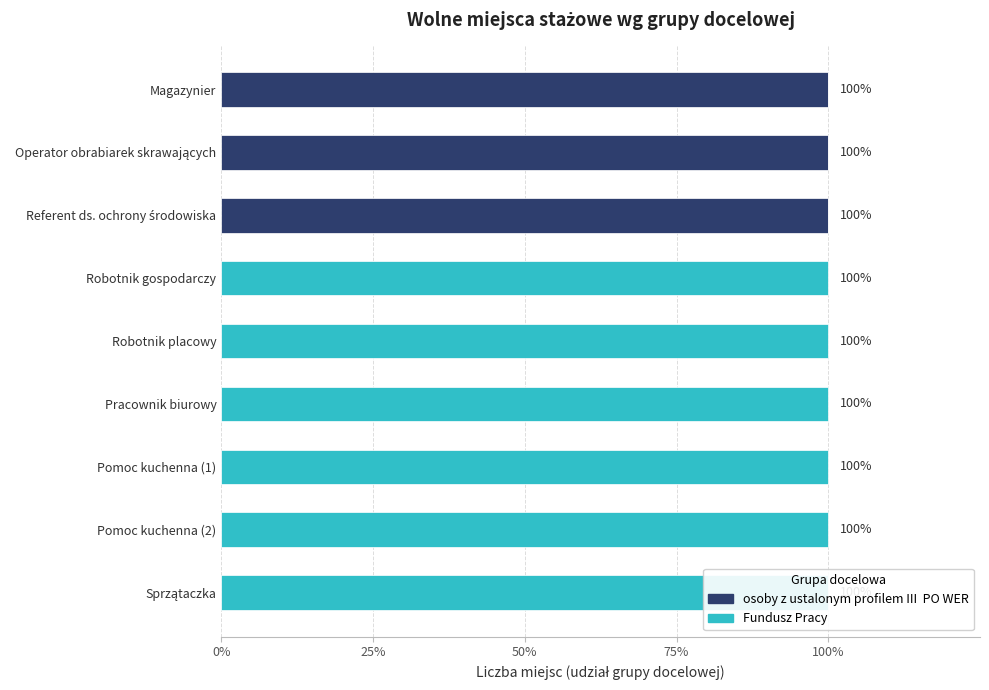

Reading left to right, what are all the values shown in this chart?

osoby z ustalonym profilem III  PO WER: 1	1	1	0	0	0	0	0	0
Fundusz Pracy: 0	0	0	1	1	1	1	1	1